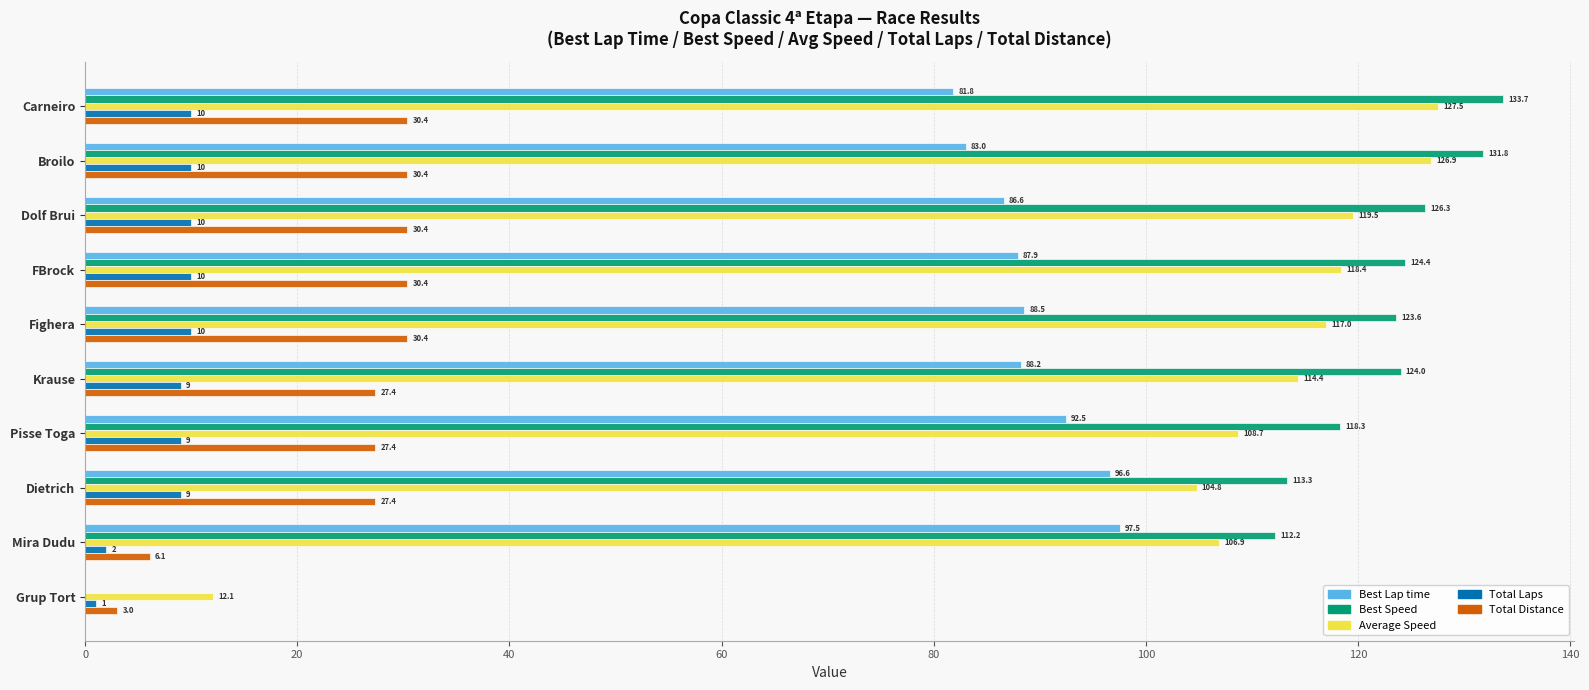

What is the maximum value shown in the chart?

133.7